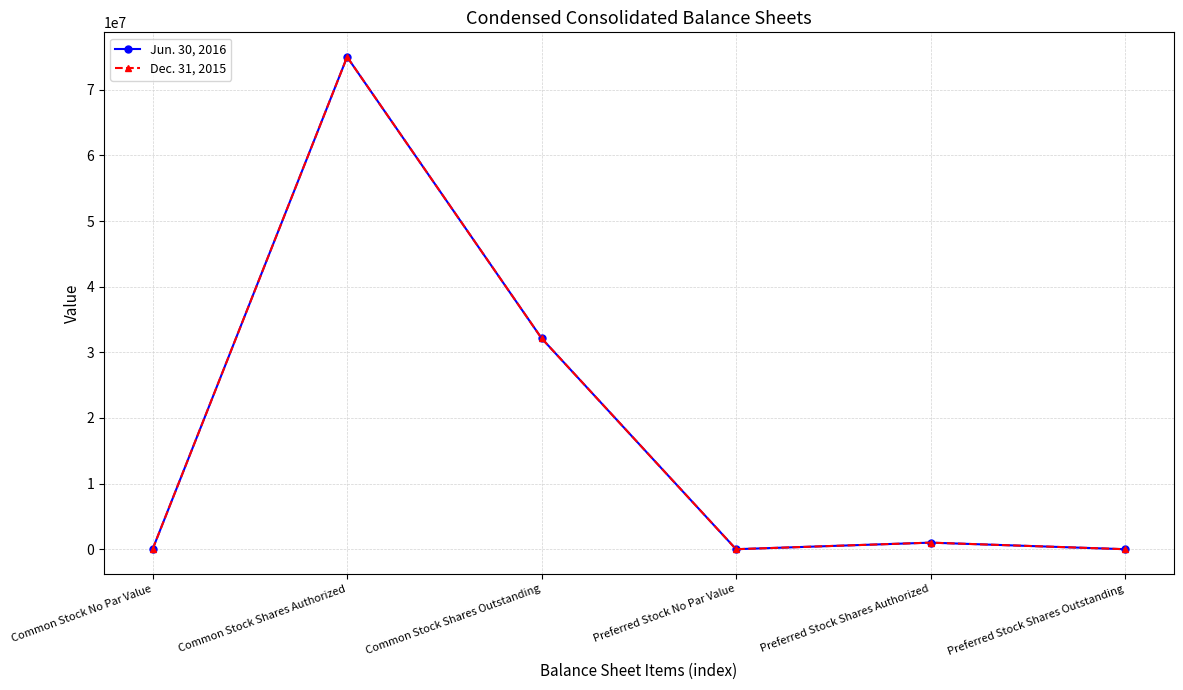

How many data points in Jun. 30, 2016 are less than 1000000?

3